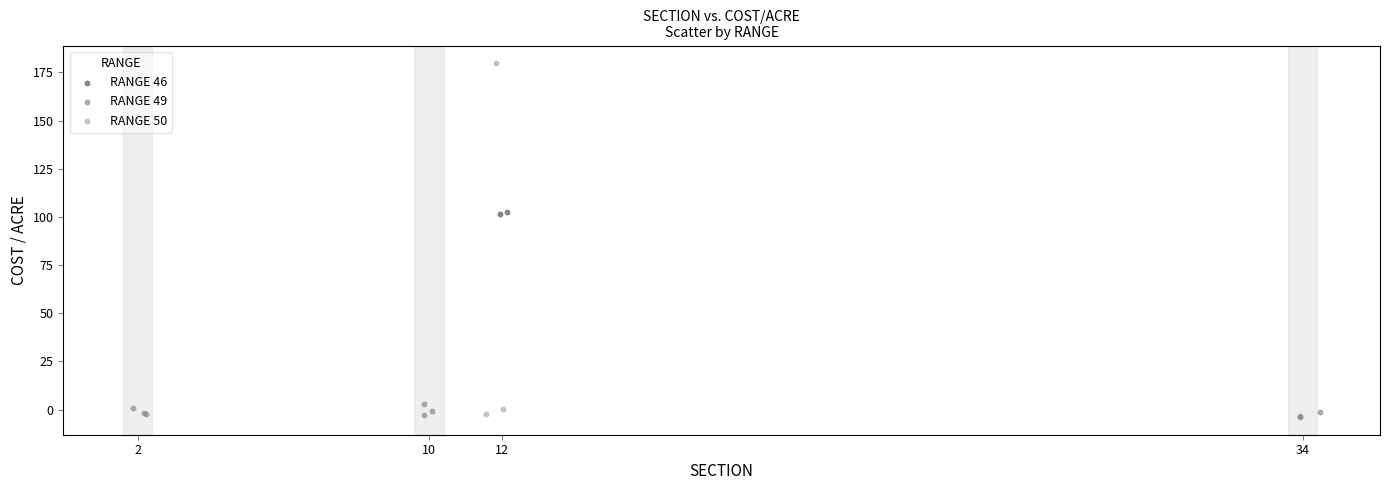

Which series reaches the maximum Y coordinate?

RANGE 50